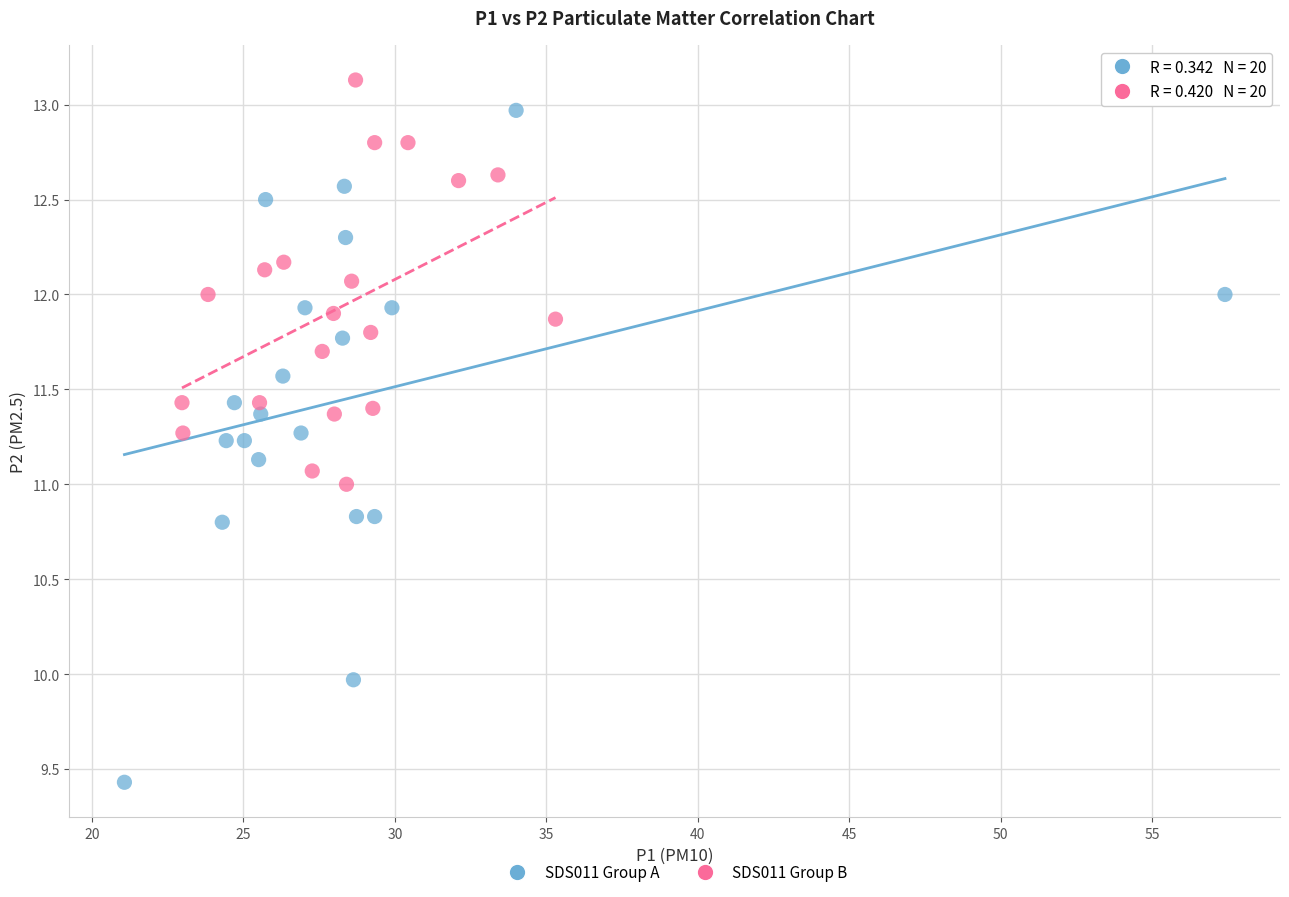

Which series has the largest Y range (max minus min)?

SDS011 Group A